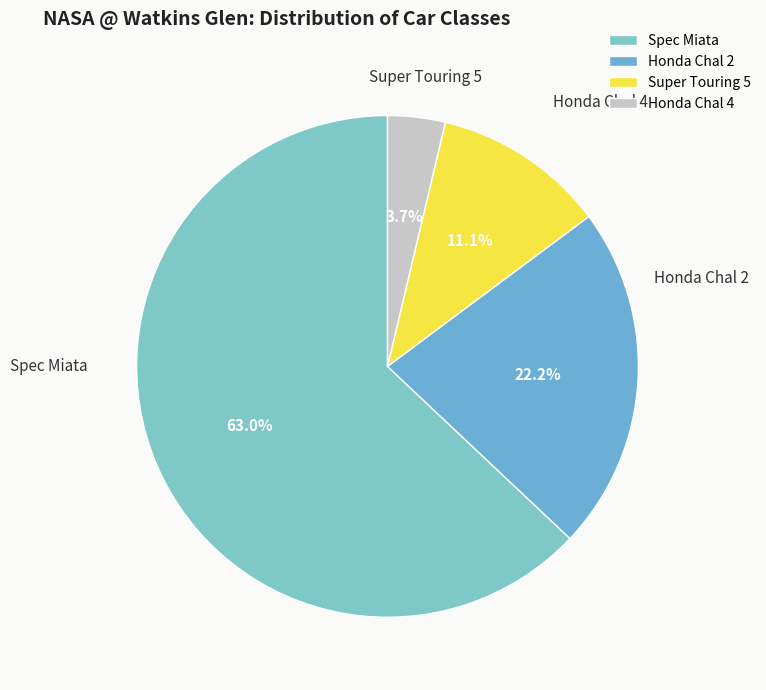

Approximately how many times larger is the value at Spec Miata compared to Honda Chal 4?

17.0